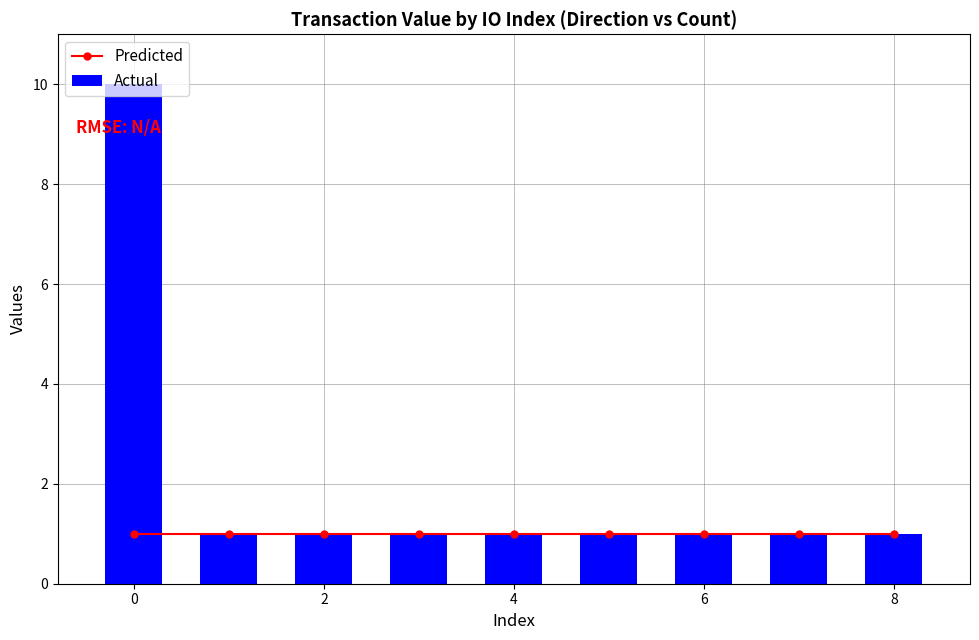

What is the difference between the maximum and minimum values in the Actual series?

9